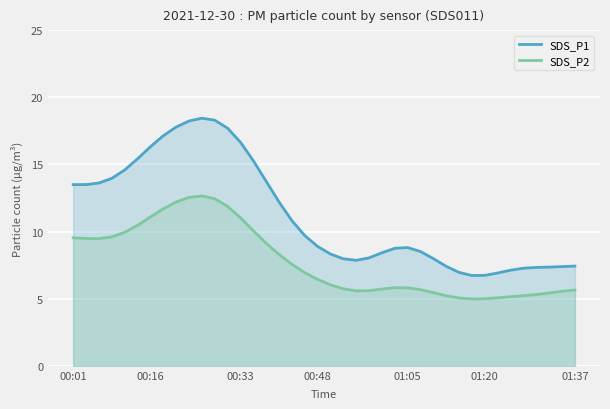

What is the sum of the SDS_P1 values at 22 and 24?

16.3